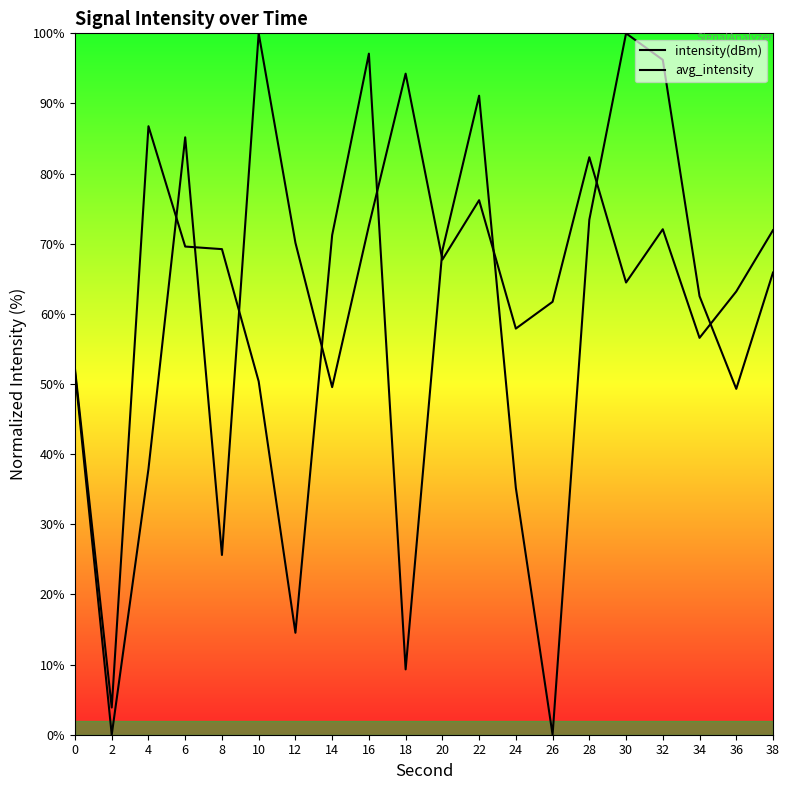

List the labels in order of avg_intensity value, largest first.

10, 18, 6, 28, 22, 16, 32, 38, 12, 20, 30, 36, 26, 24, 34, 0, 14, 4, 8, 2